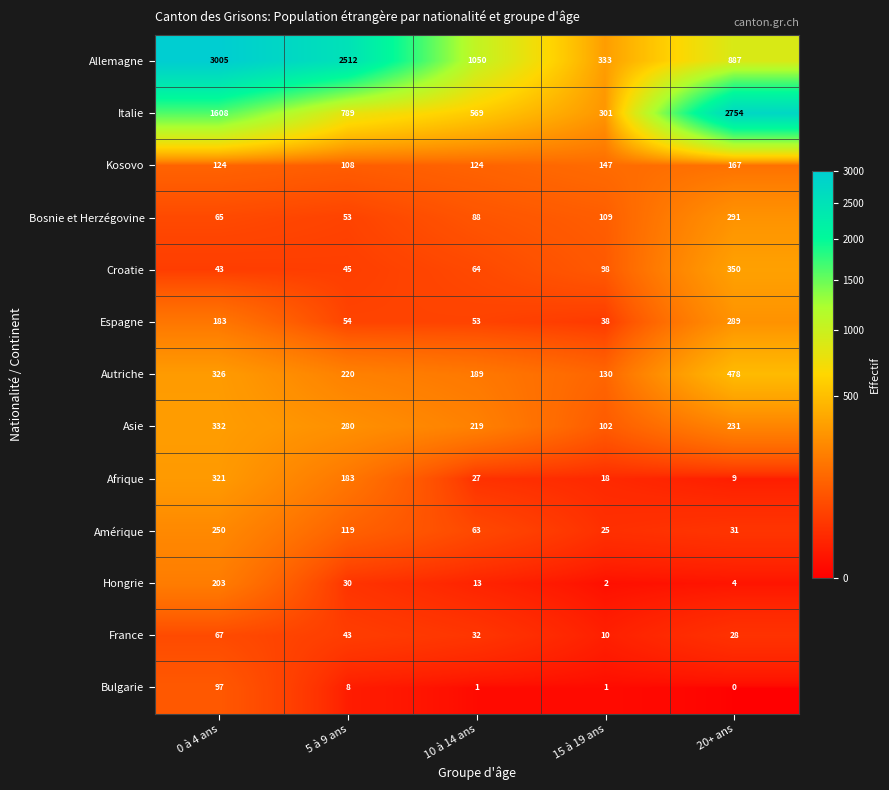

What is the difference between the Espagne values at 20+ ans and 10 à 14 ans?

236